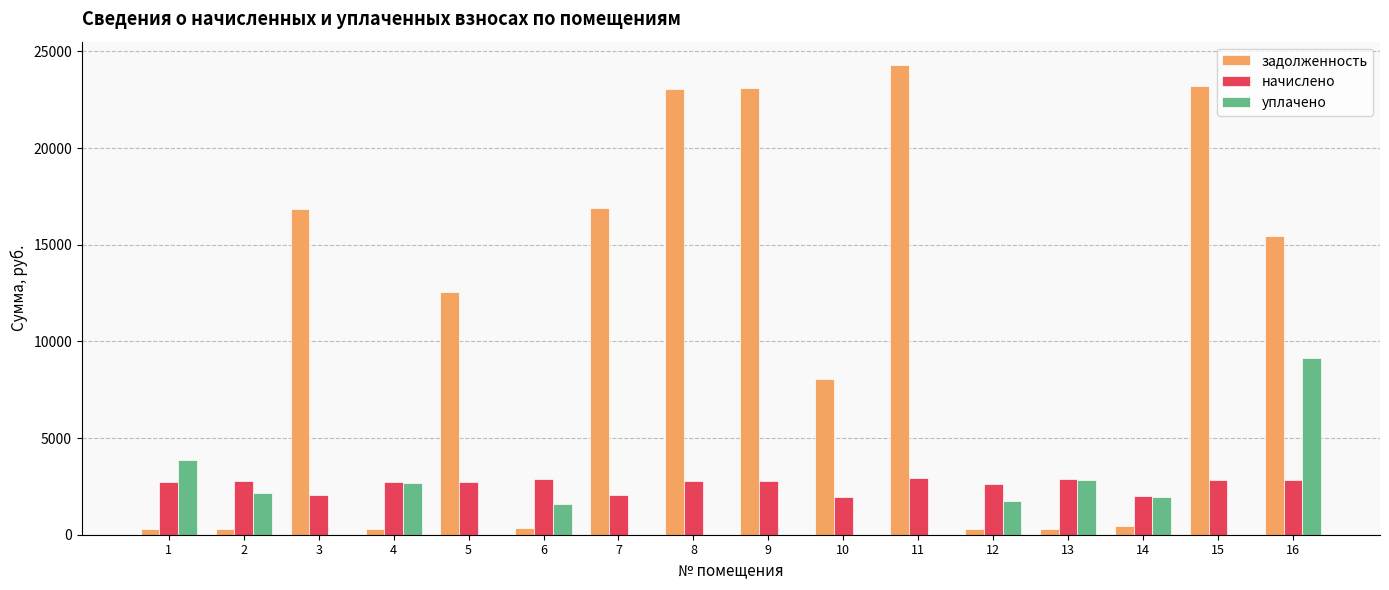

What is the average value of the задолженность series?

10356.4